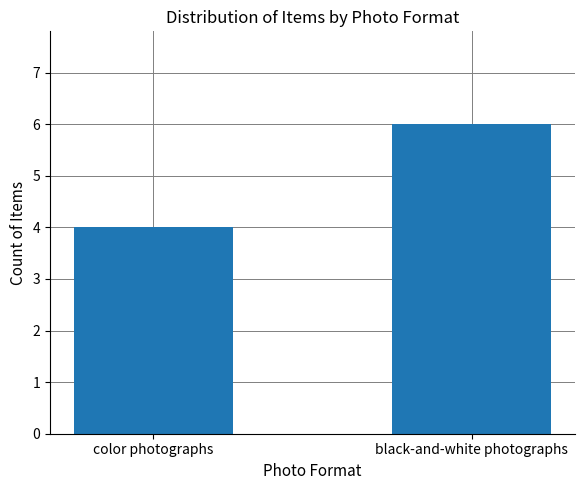

Are the bars horizontal?

No